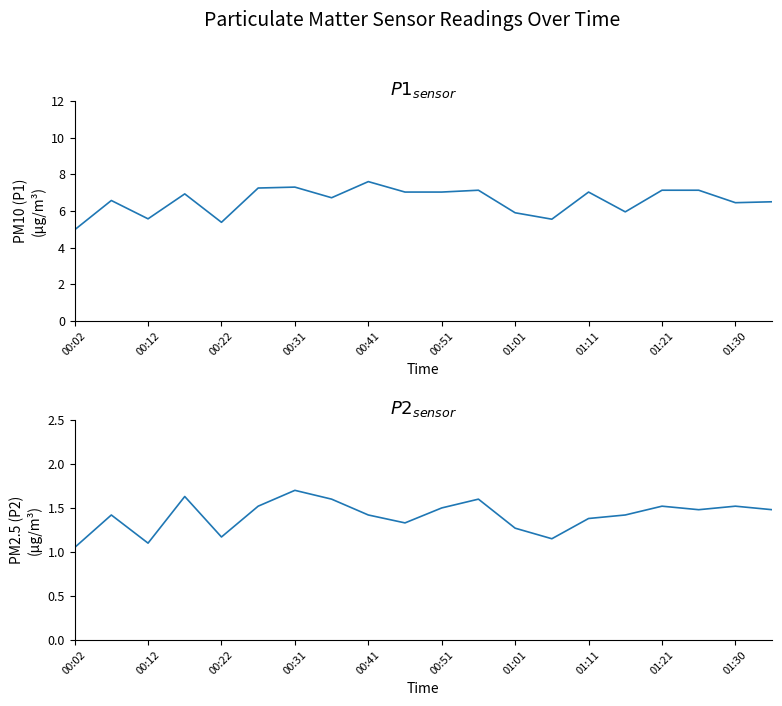

The value of P1 at 11 is 7.1. True or false?

True